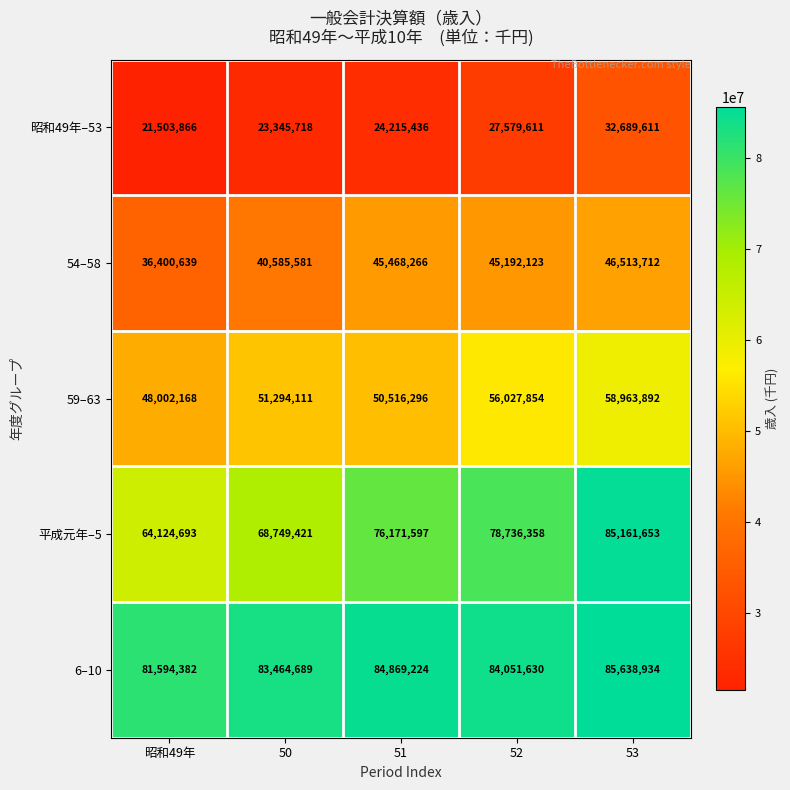

The 平成元年–5 series shows 76171597 at 51. True or false?

True